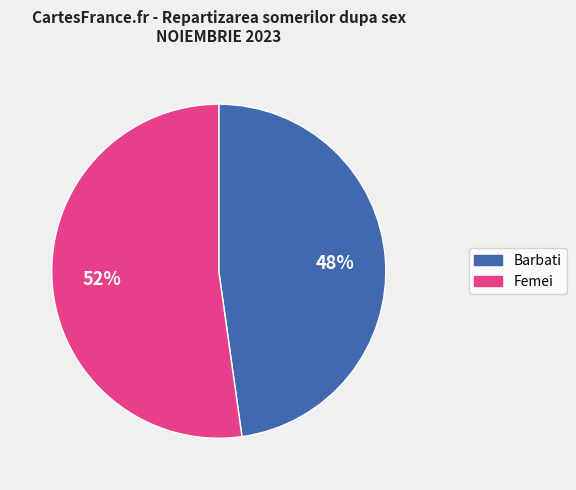

The Femei slice represents 46% of the pie. True or false?

False